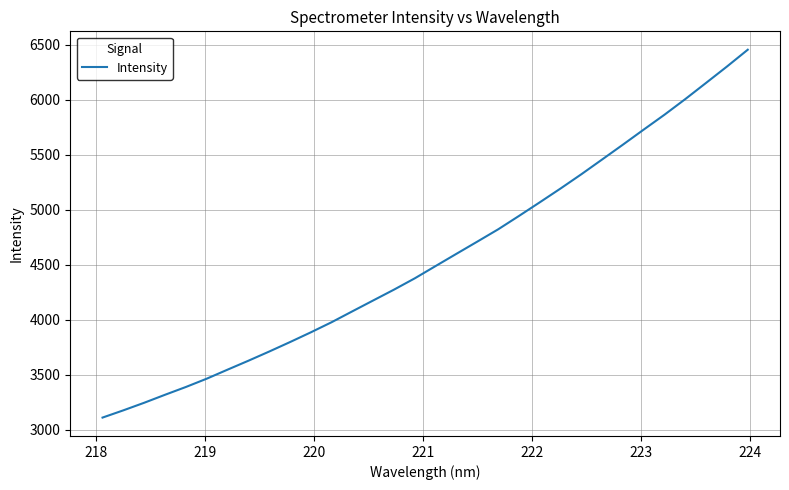

Count the number of values greater than 4489.

16